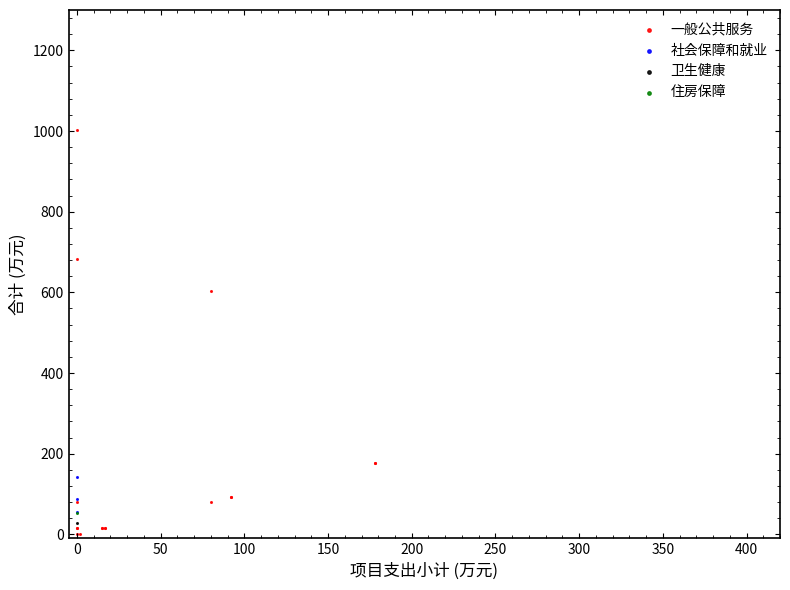

Which series contains the highest Y value?

一般公共服务